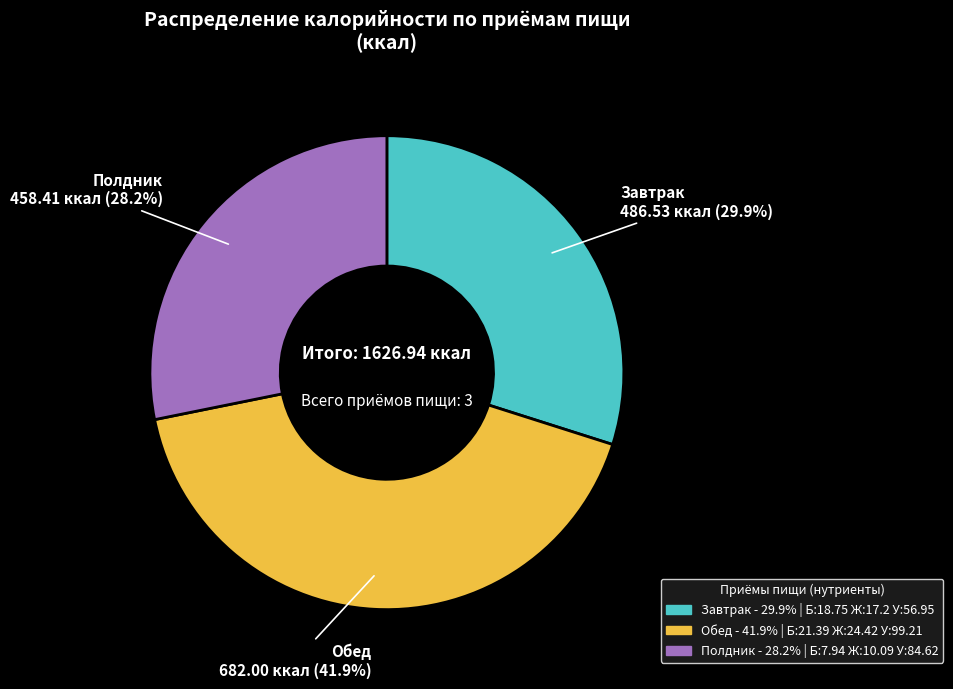

The Обед slice represents 56% of the pie. True or false?

False